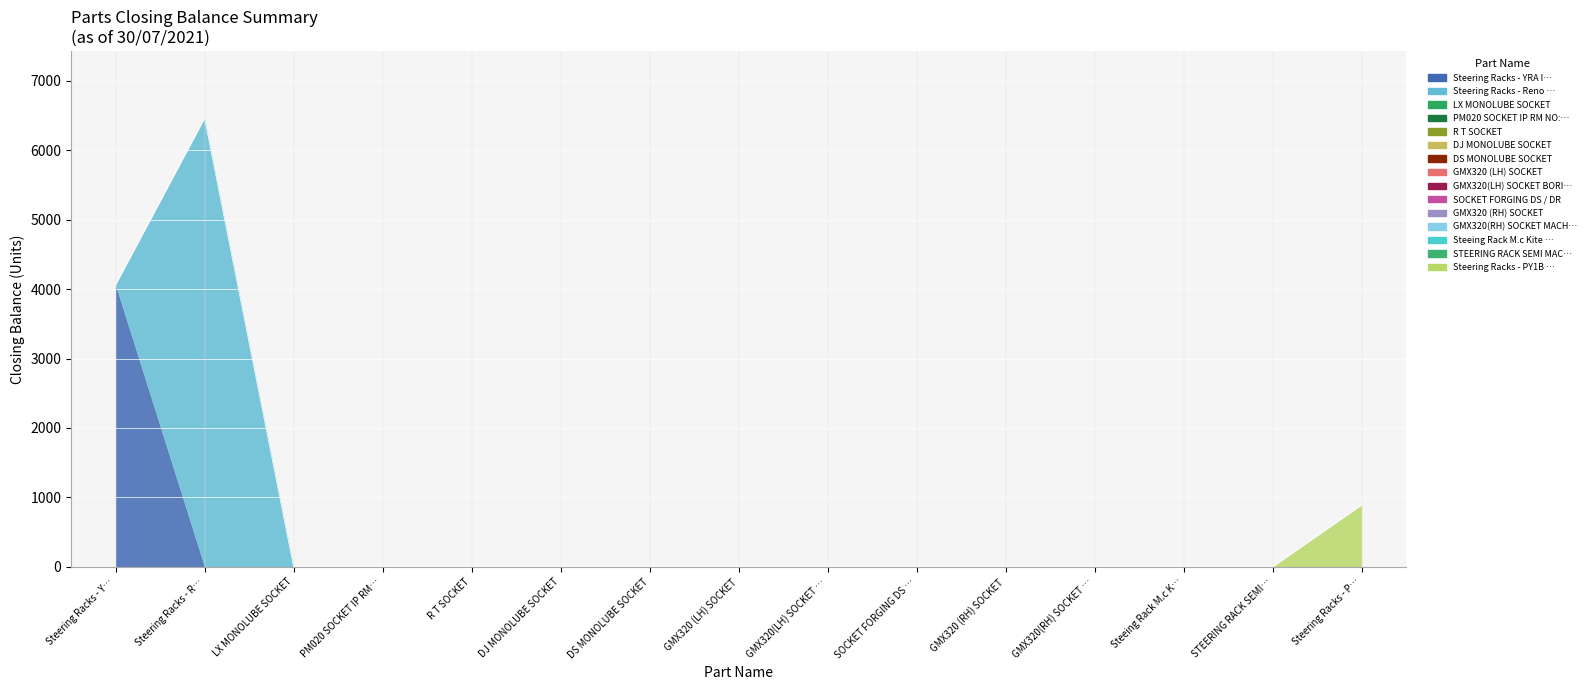

Which label corresponds to the largest value in the chart?

Steering Racks - R…